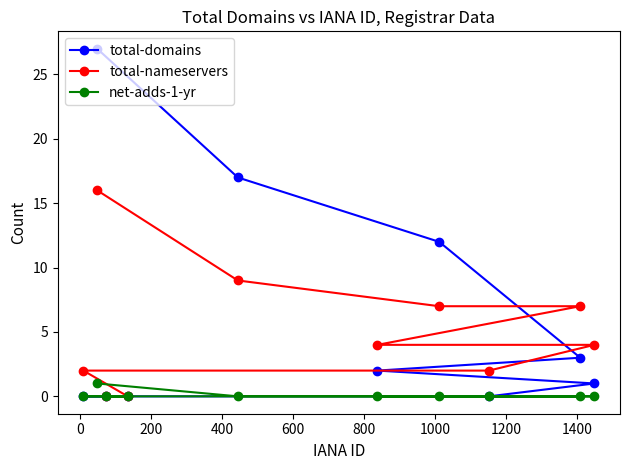

List the series in order of their overall mean, lowest first.

net-adds-1-yr, total-nameservers, total-domains